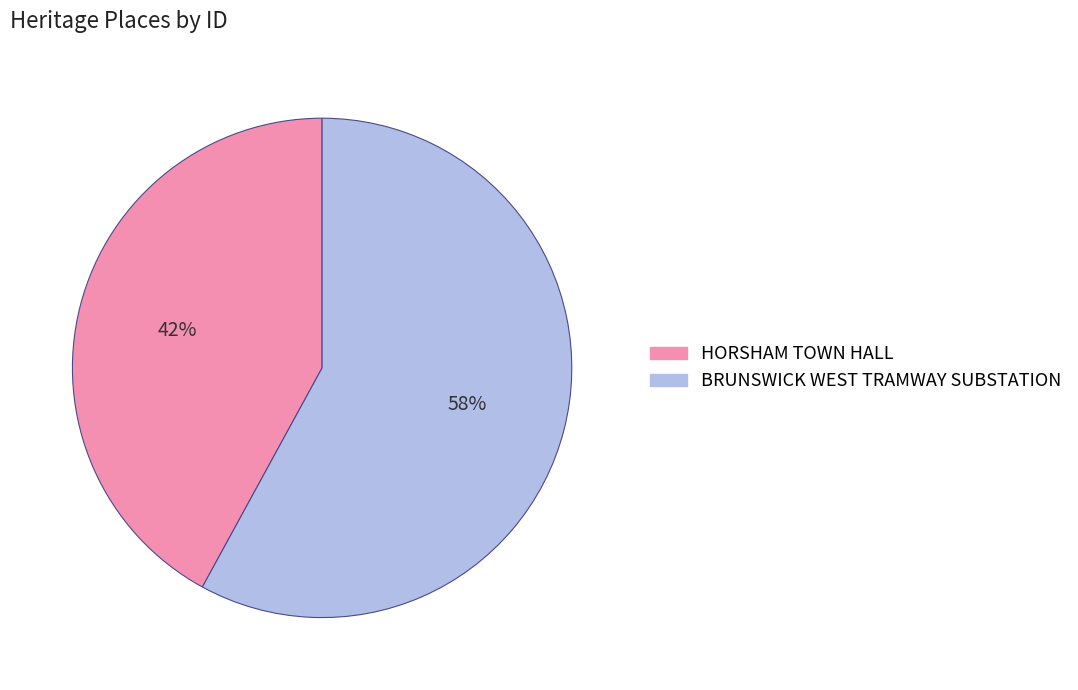

True or false: BRUNSWICK WEST TRAMWAY SUBSTATION accounts for 49% of the total.

False